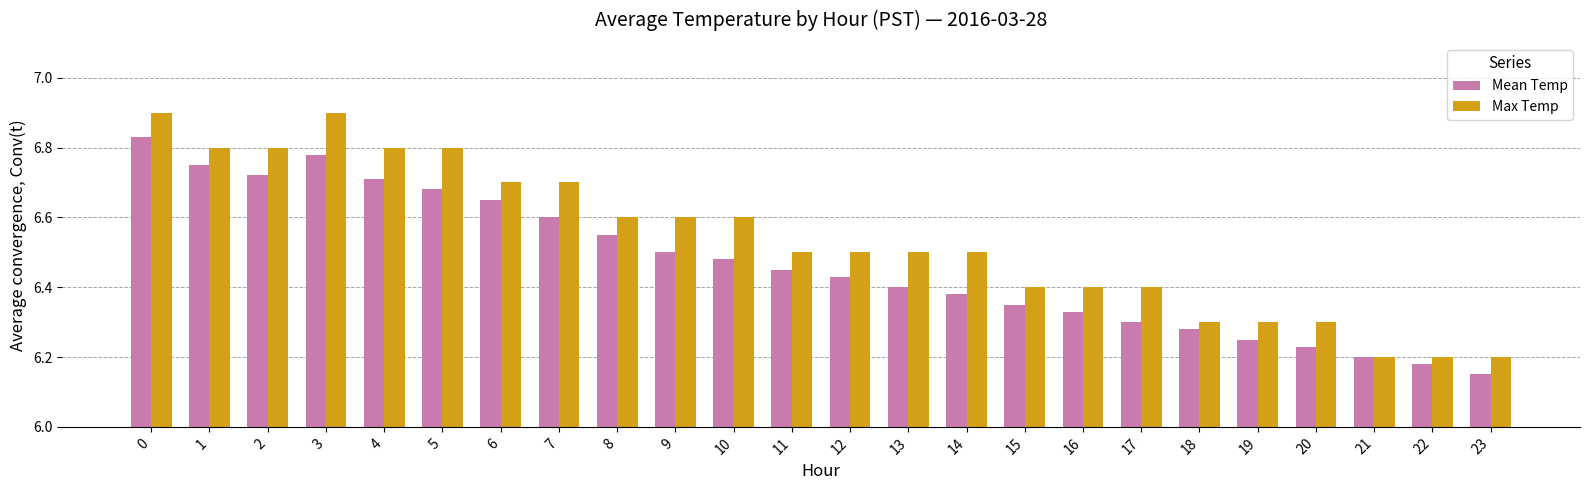

At 19, list the series in order from smallest to largest.

Mean Temp, Max Temp